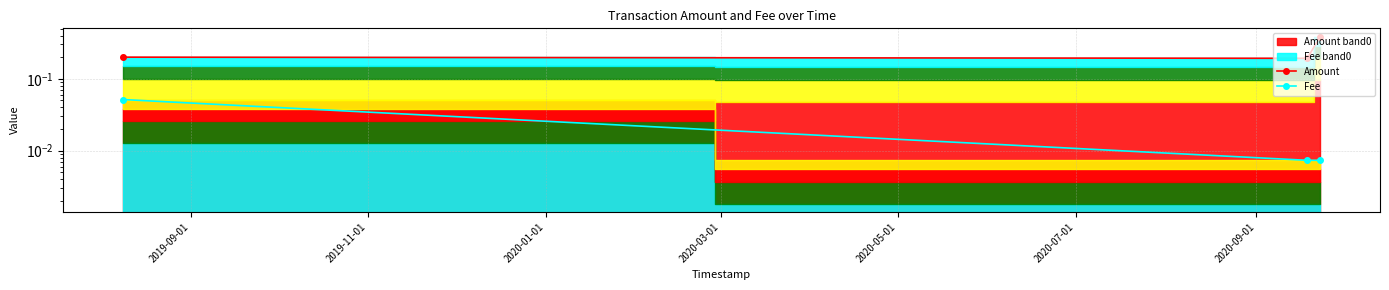

Between 2019-11-01 and 2019-09-01, which is larger?

2019-09-01